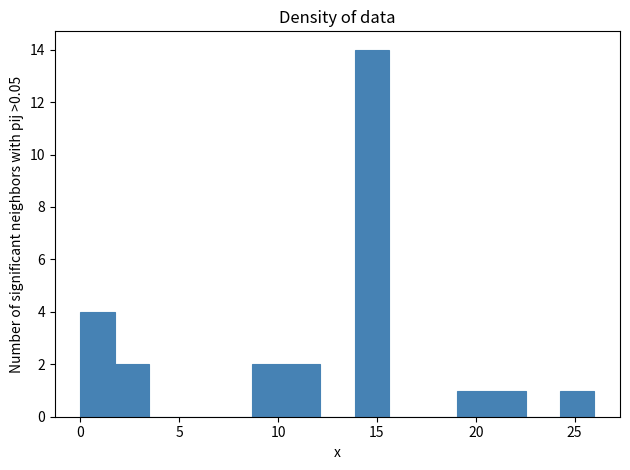

Around what value on the x-axis is the tallest bar? Give the approximate position of its centre, as read against the axis.

14.5